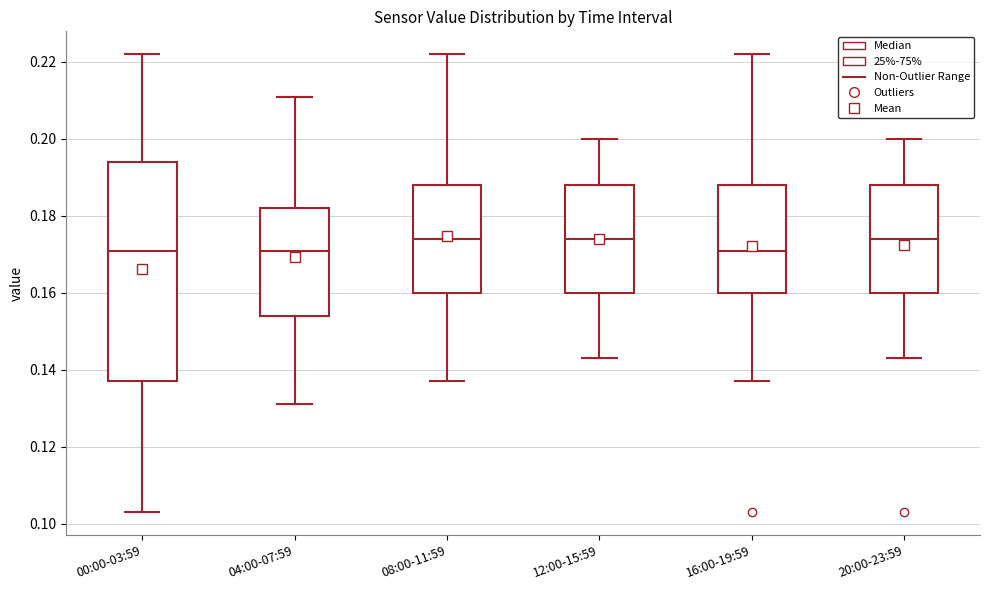

Reading left to right, transcribe this box plot: for each box, give where its median line is, the range the box spans, and where its two whiskers end, as read against the y-axis. The values are not printed on the chart, so give them approximately, as read against the axis.

00:00-03:59: median 0.172, box 0.138 to 0.194, whiskers 0.104 to 0.222
04:00-07:59: median 0.172, box 0.154 to 0.182, whiskers 0.132 to 0.212
08:00-11:59: median 0.174, box 0.160 to 0.188, whiskers 0.138 to 0.222
12:00-15:59: median 0.174, box 0.160 to 0.188, whiskers 0.144 to 0.200
16:00-19:59: median 0.172, box 0.160 to 0.188, whiskers 0.138 to 0.222
20:00-23:59: median 0.174, box 0.160 to 0.188, whiskers 0.144 to 0.200